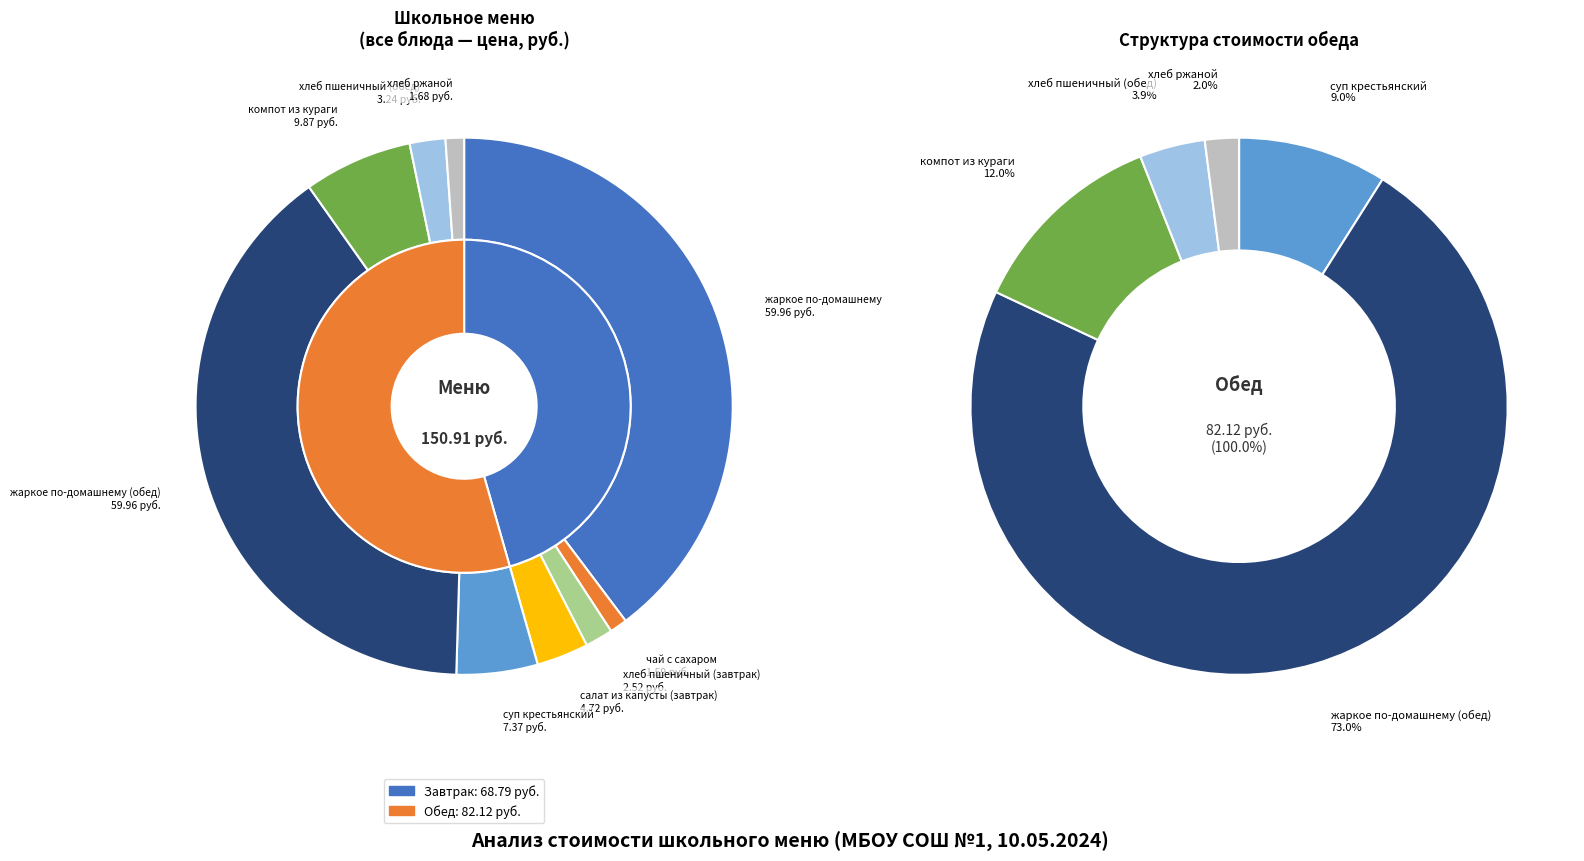

Do хлеб ржаной and чай с сахаром together represent more than half of the pie?

No